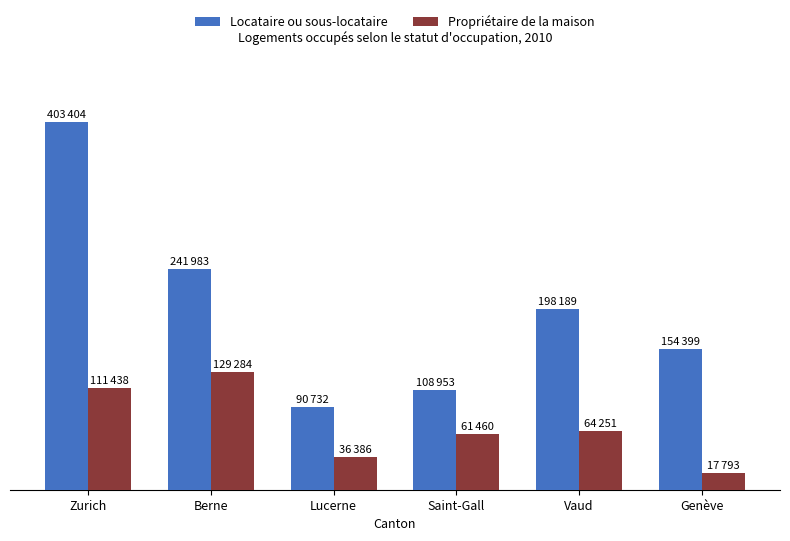

Is it true that Locataire ou sous-locataire equals 403404 at Zurich?

True